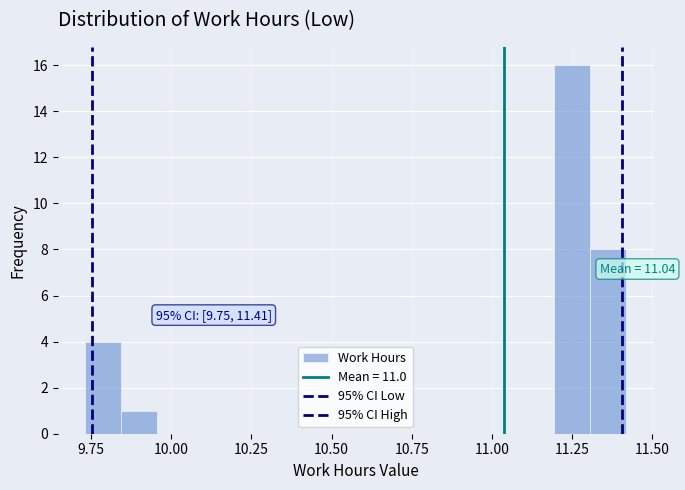

Read against the x-axis, roughly where is the centre of the tallest bar?

11.25